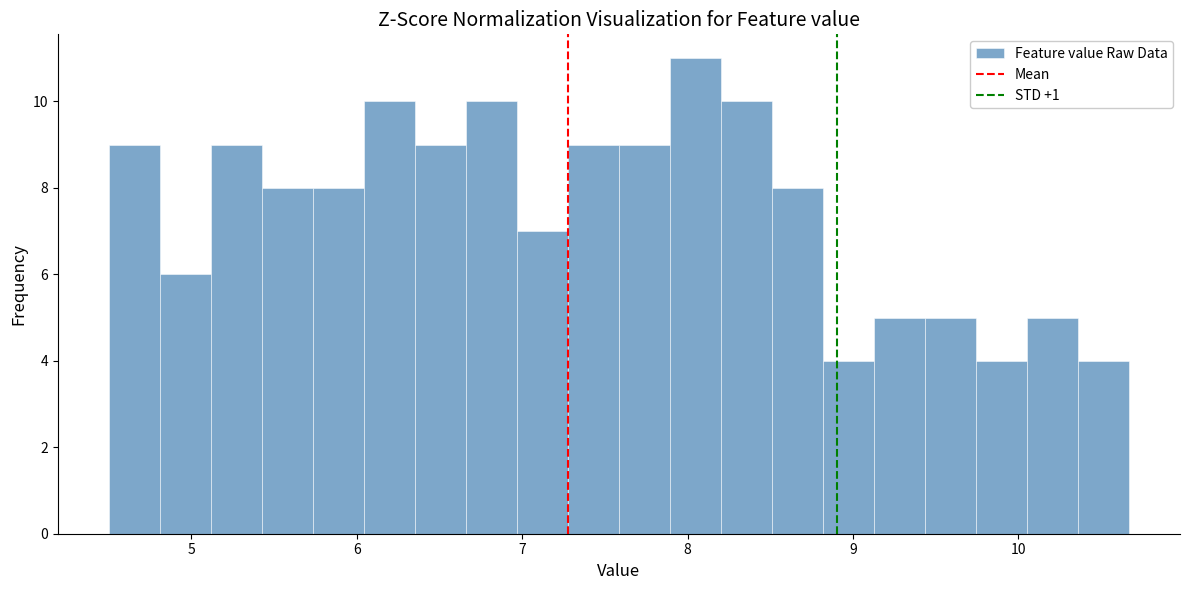

Around what value on the x-axis is the tallest bar? Give the approximate position of its centre, as read against the axis.

8.0